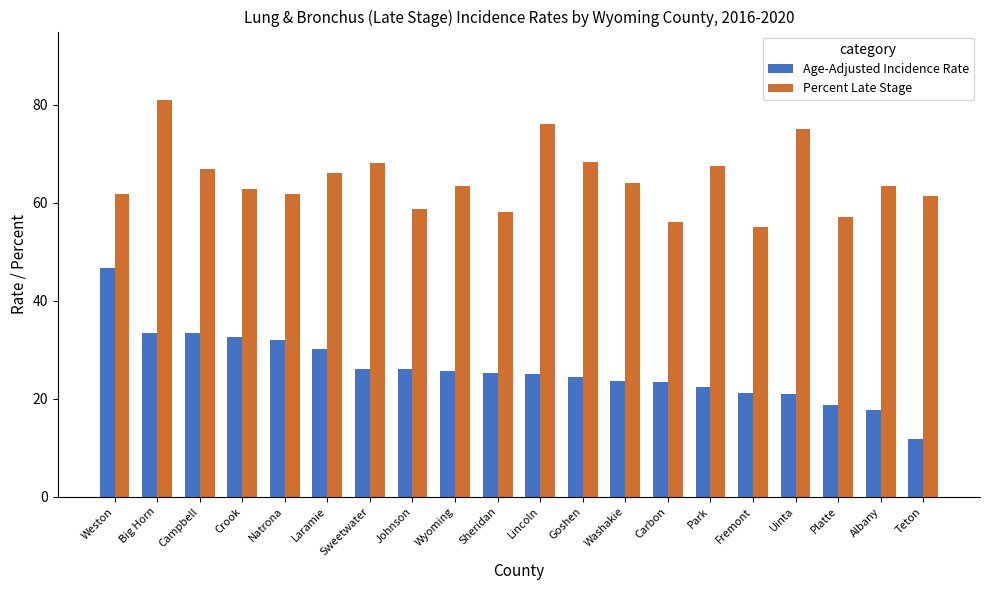

Is it true that Age-Adjusted Incidence Rate equals 40.2 at Johnson?

False